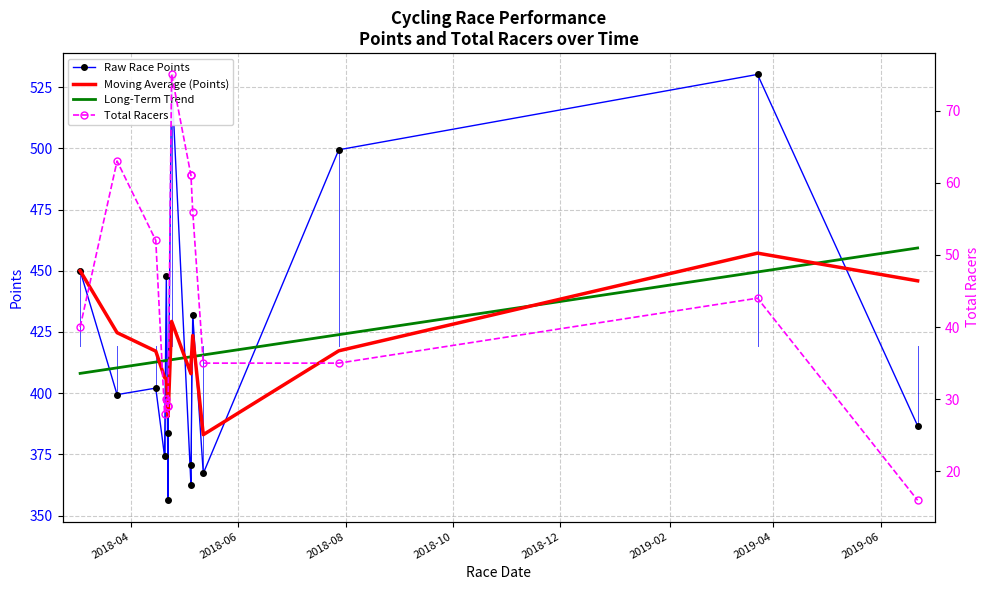

Does the chart have visible grid lines?

Yes